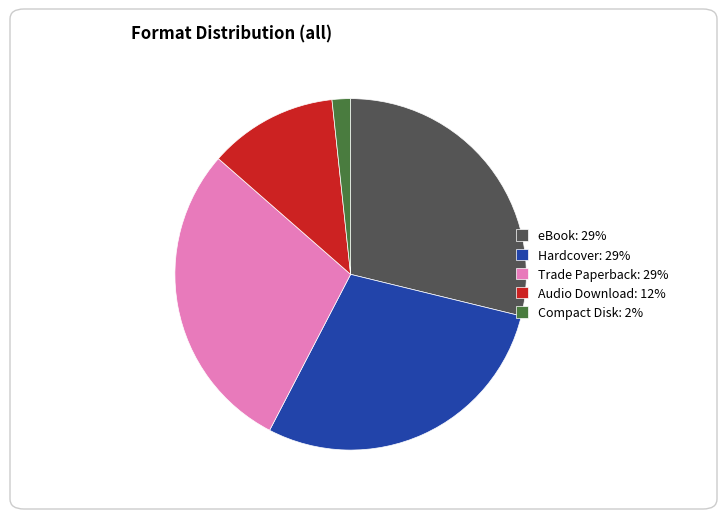

Between Audio Download: 12% and Compact Disk: 2%, which is larger?

Audio Download: 12%